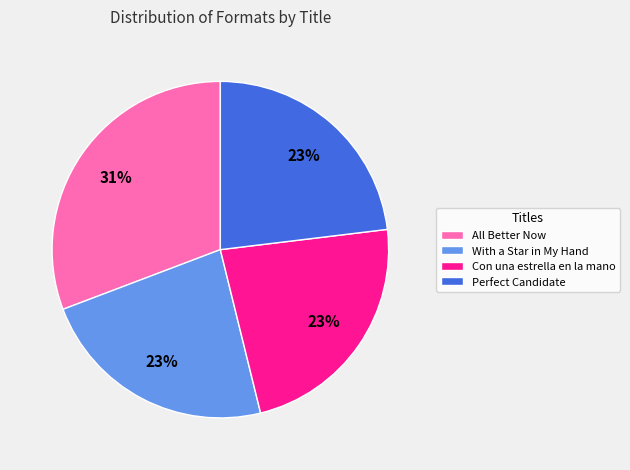

True or false: All Better Now accounts for 24% of the total.

False